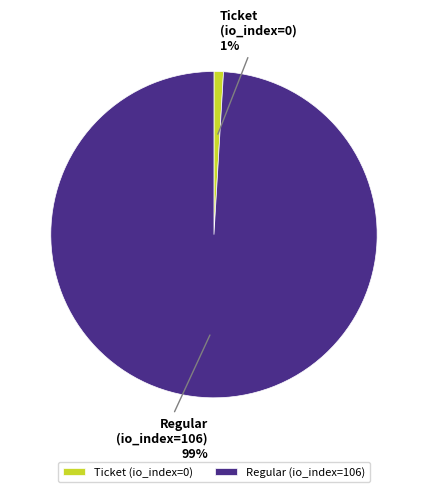

Is it true that Ticket (io_index=0) is 1% of the pie?

True